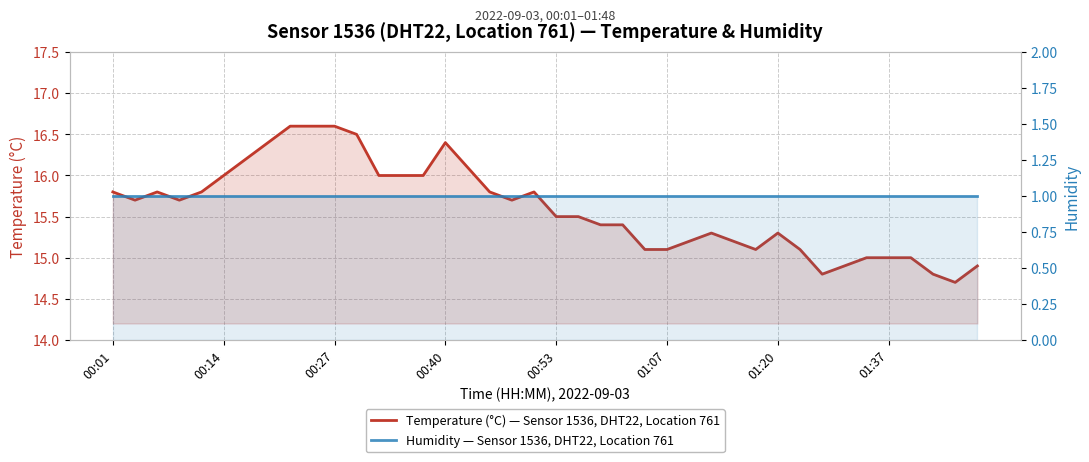

How many lines are shown in the chart?

2